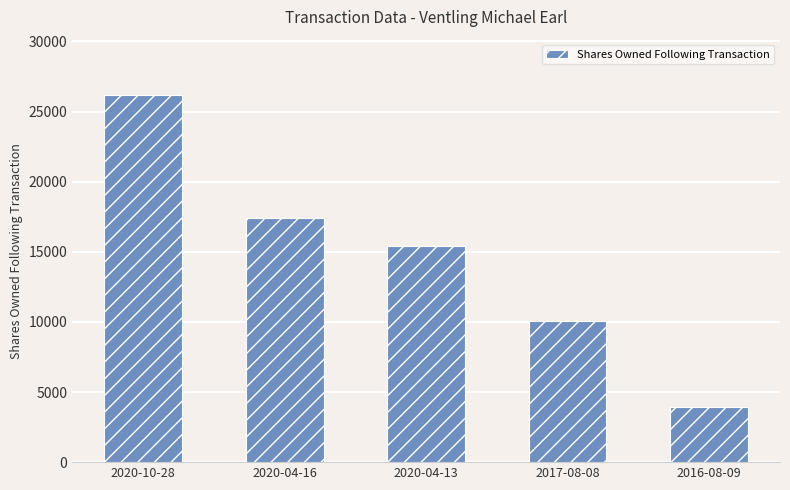

Count the number of categories in the chart.

5